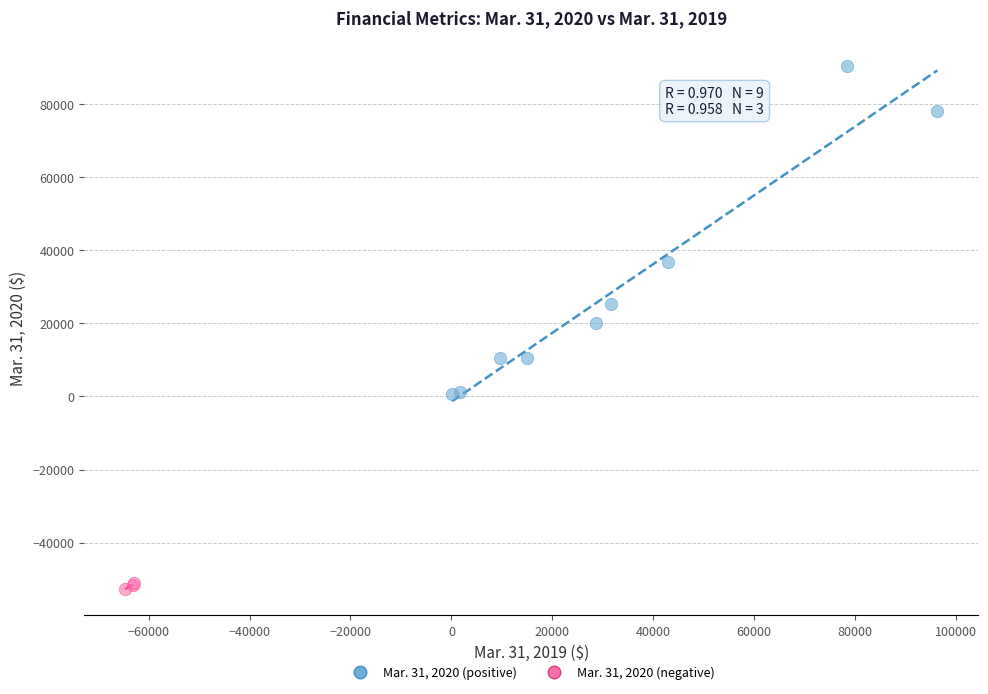

Which series reaches the maximum Y coordinate?

Mar. 31, 2020 (positive)